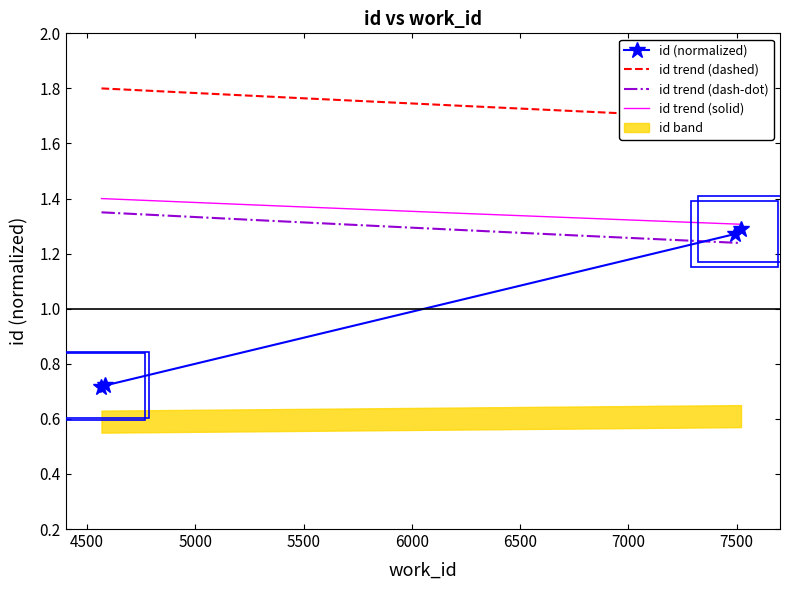

True or false: the data shows 0.7 at 7520.

False